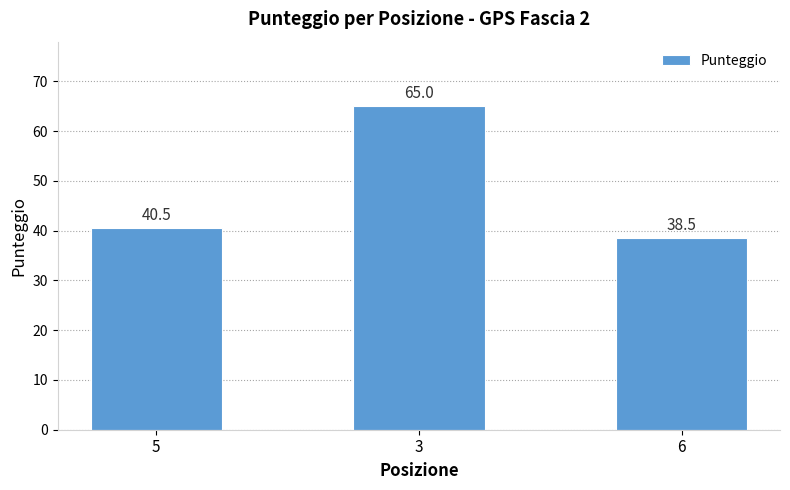

Where is the data nearest to the value 51?

5